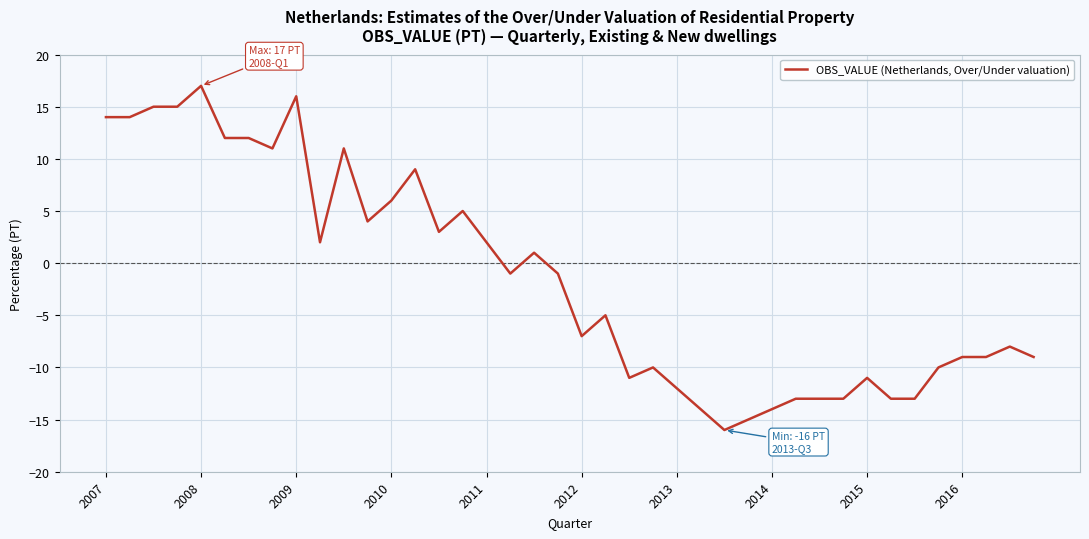

What is the maximum value shown in the chart?

17